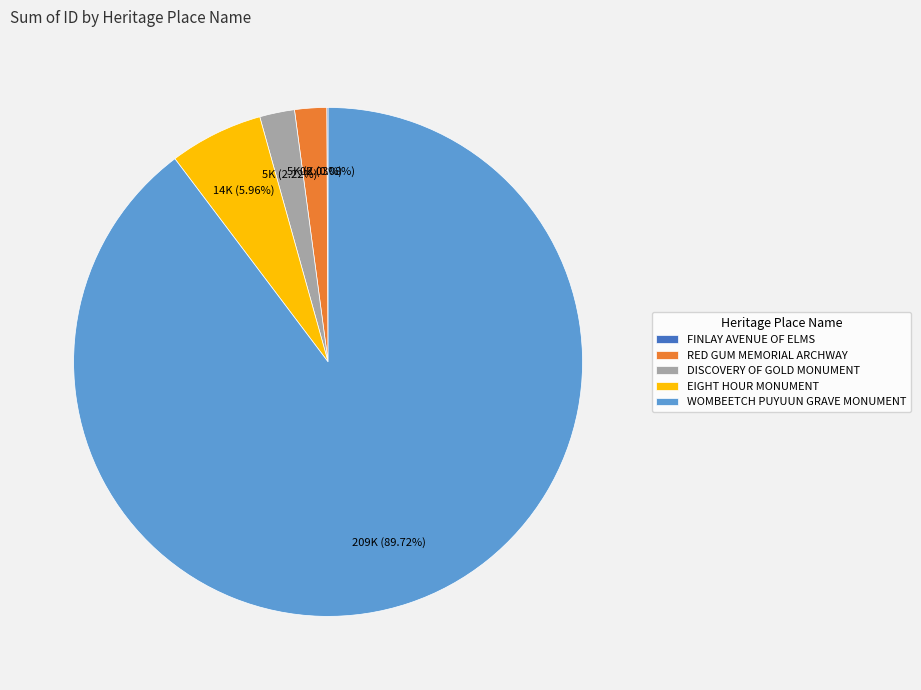

Which category has the biggest portion of the pie?

WOMBEETCH PUYUUN GRAVE MONUMENT